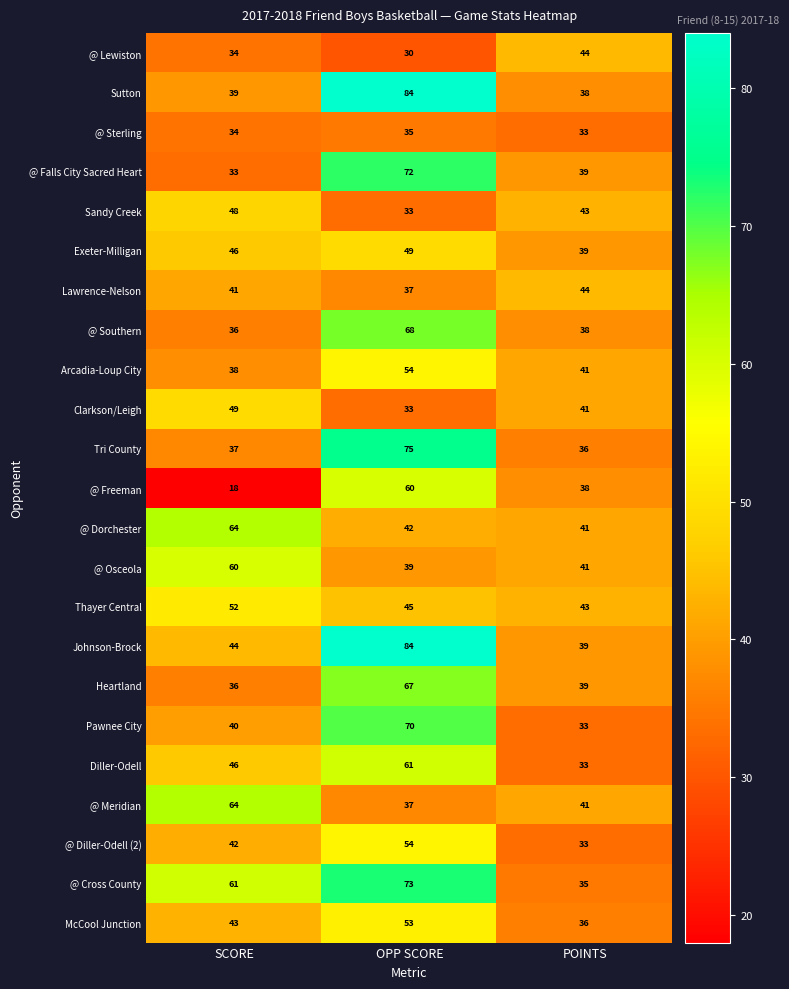

Where does the @ Meridian series first go above 41?

SCORE